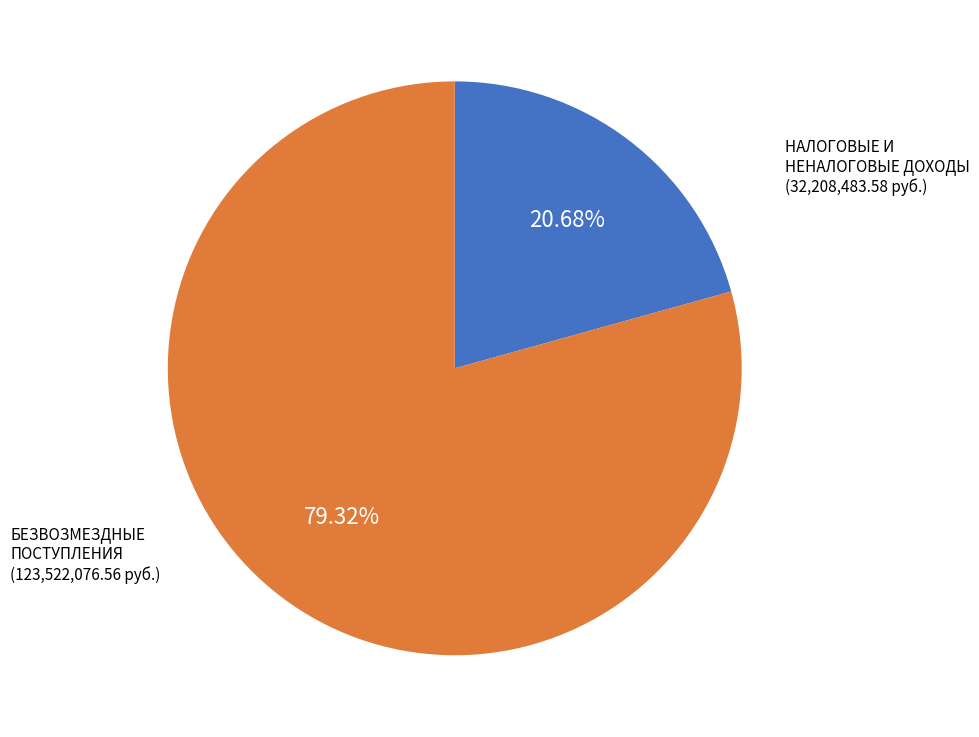

Does any single category account for the majority?

Yes